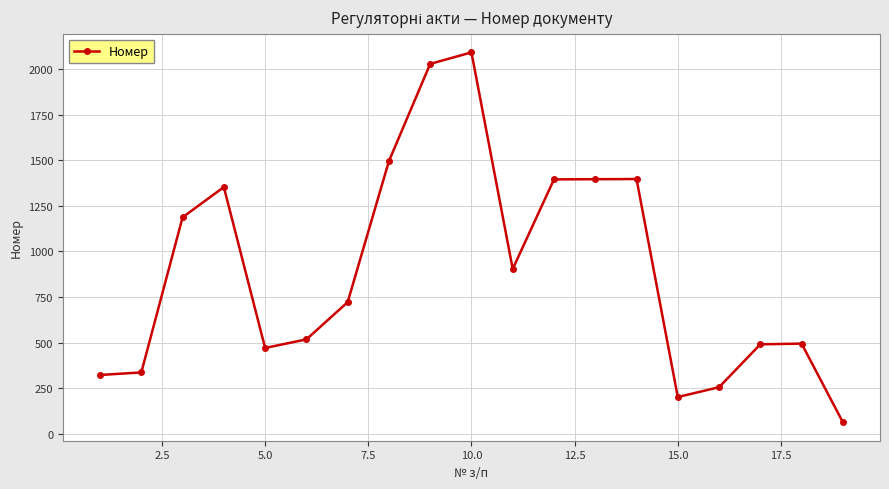

How many series are shown in this chart?

1